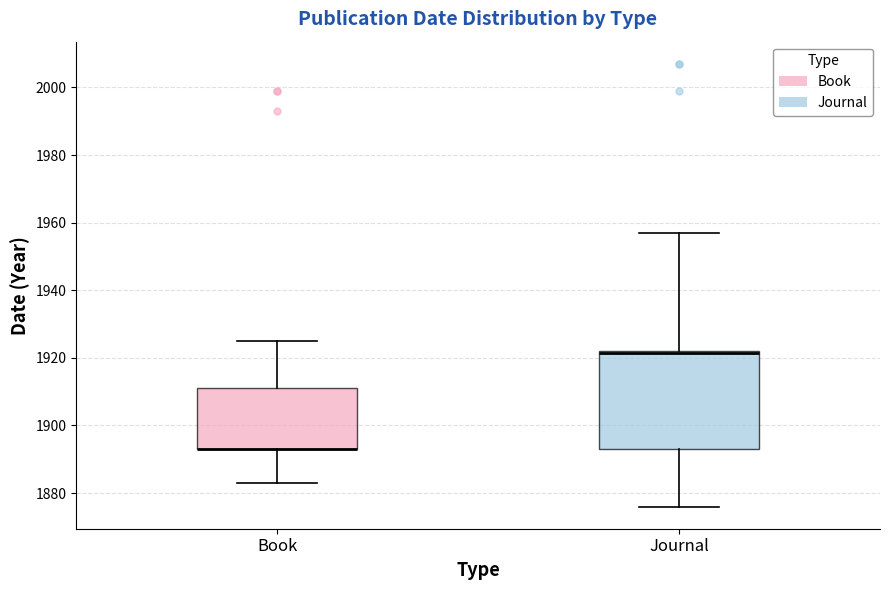

Reading left to right, transcribe this box plot: for each box, give where its median line is, the range the box spans, and where its two whiskers end, as read against the y-axis. The values are not printed on the chart, so give them approximately, as read against the axis.

Book: median 1894 (drawn on the box's lower edge), box 1894 to 1912, whiskers 1884 to 1926
Journal: median 1922 (drawn on the box's upper edge), box 1894 to 1922, whiskers 1876 to 1958